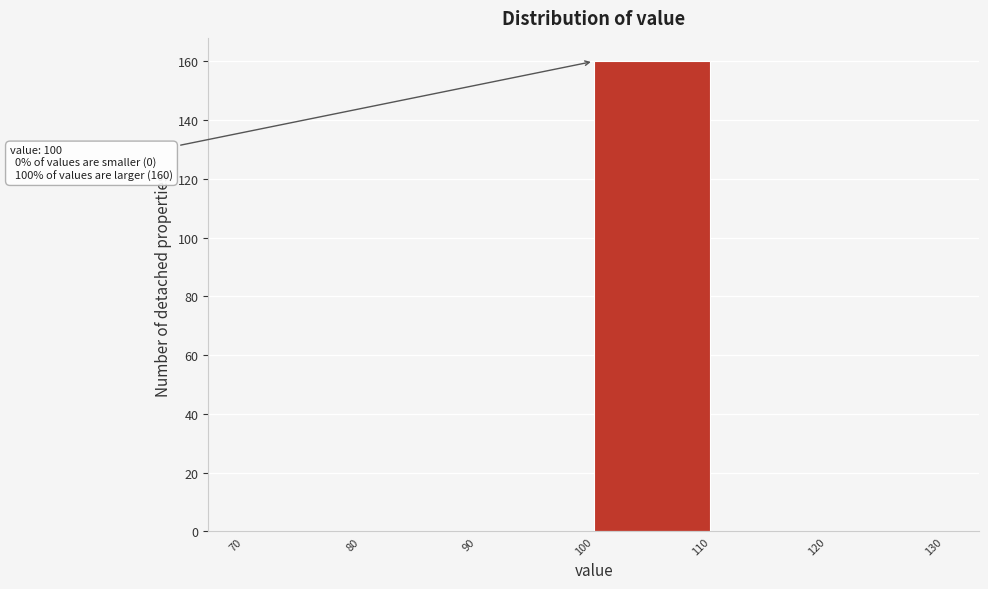

Which range on the x-axis has the tallest bar?

100 to 110